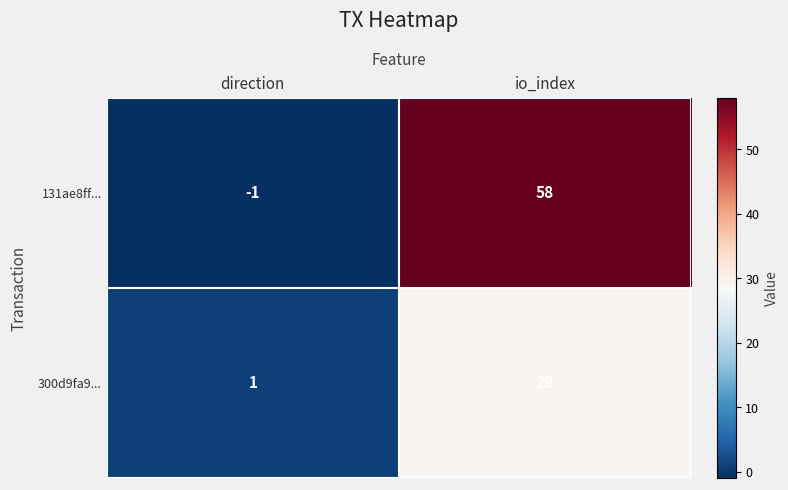

What is the sum of all 131ae8ff... values?

57